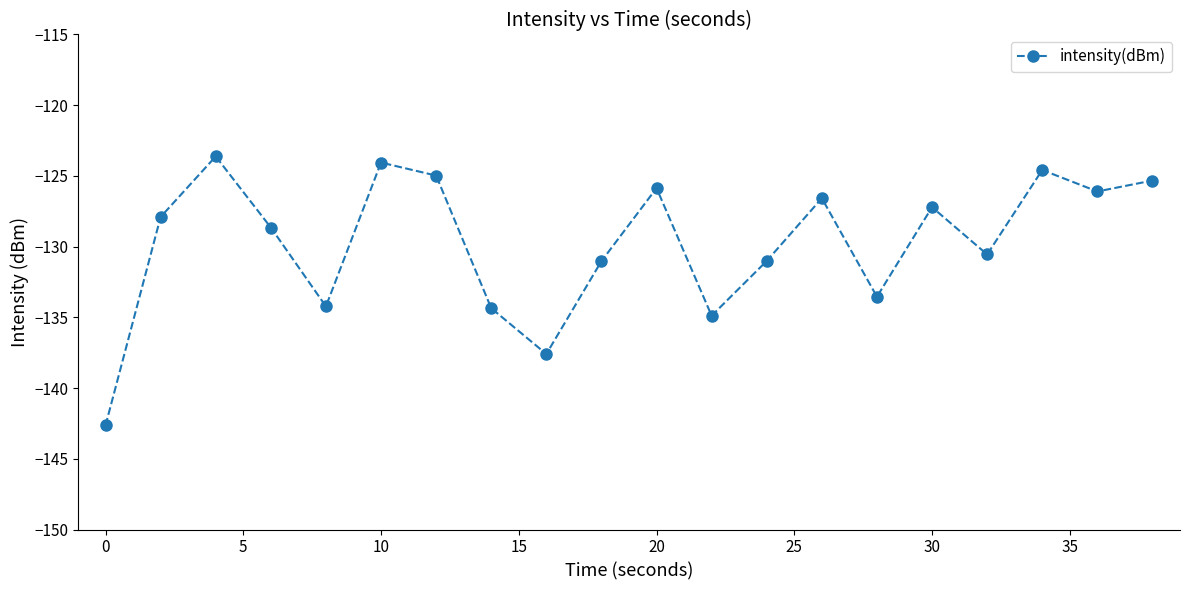

What is the value of the 11th point from the left?

-125.9